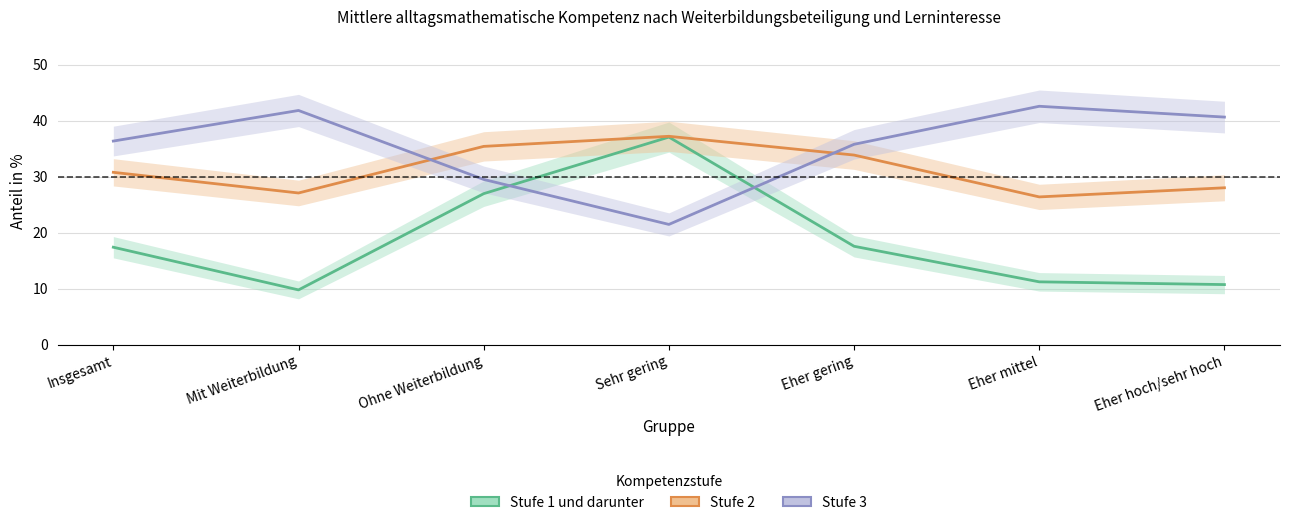

Which series changed the most between Sehr gering and Eher gering?

Stufe 1 und darunter